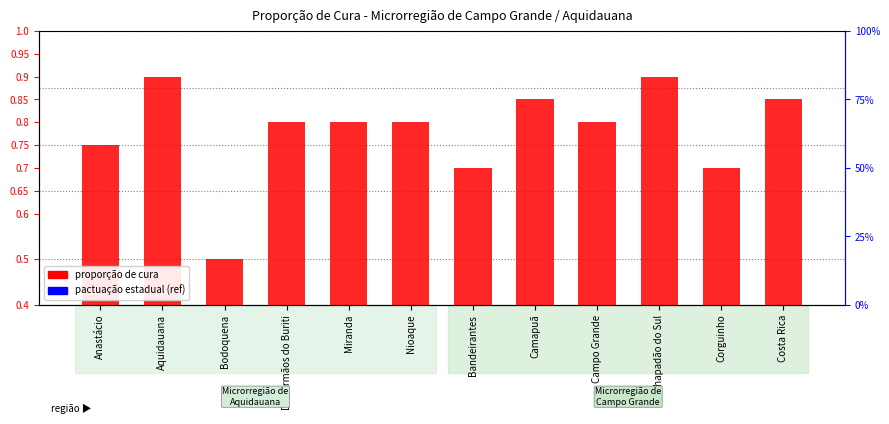

What is the label of the 3rd bar from the right?

Chapadão do Sul